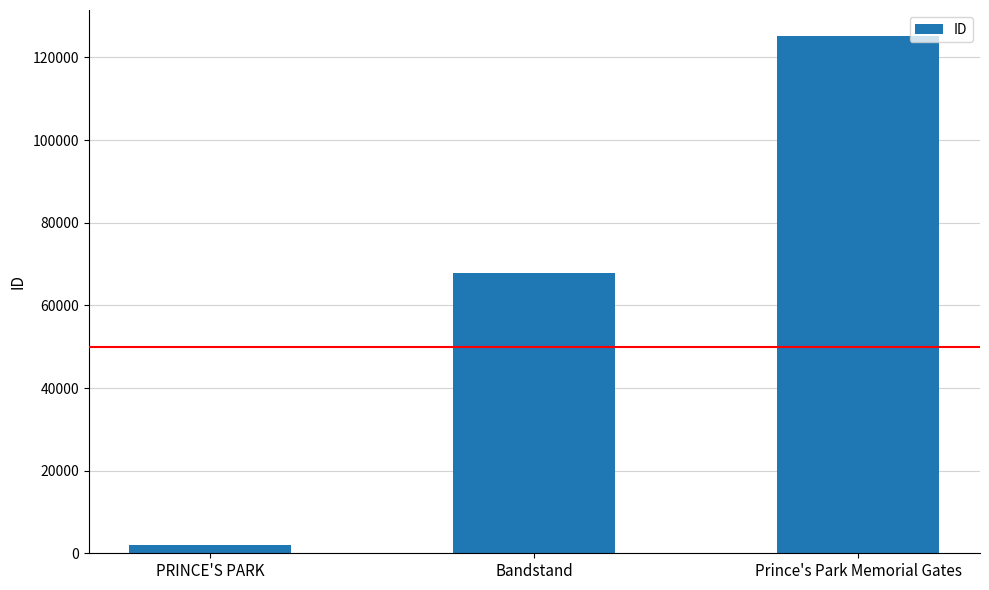

At which category does the chart reach its peak across all series?

Prince's Park Memorial Gates